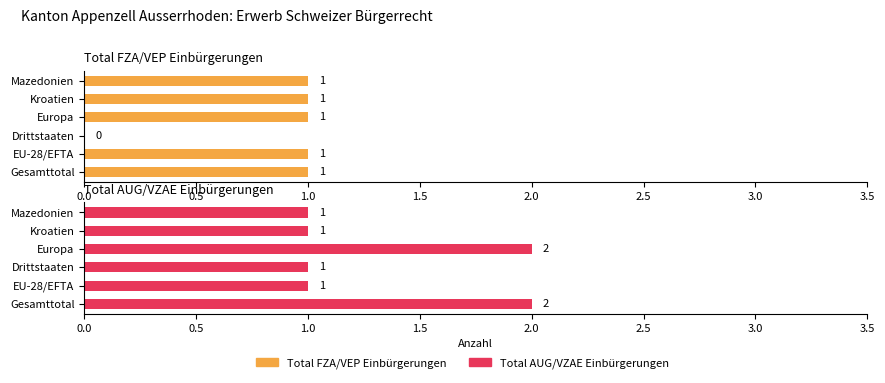

What are all the series names shown in the legend?

Total FZA/VEP Einbürgerungen, Total AUG/VZAE Einbürgerungen